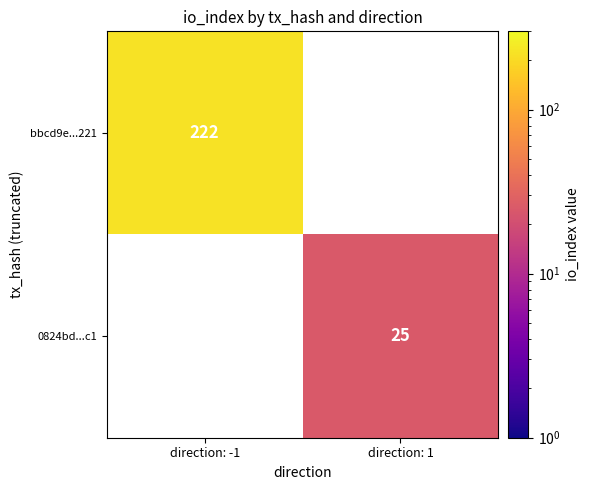

Which label corresponds to the smallest value in the chart?

direction: 1